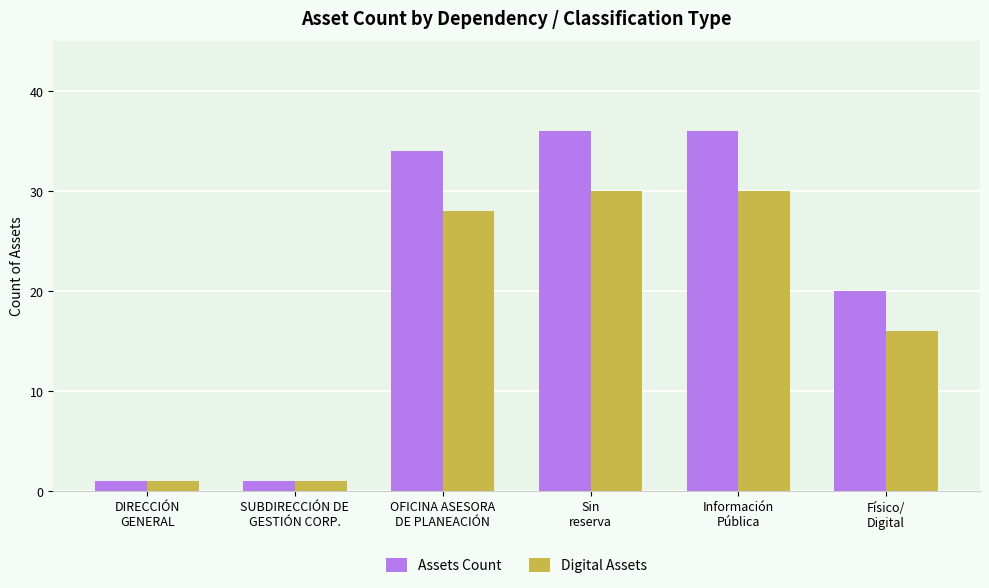

What is the sum of the Assets Count values at Sin
reserva and Físico/
Digital?

56